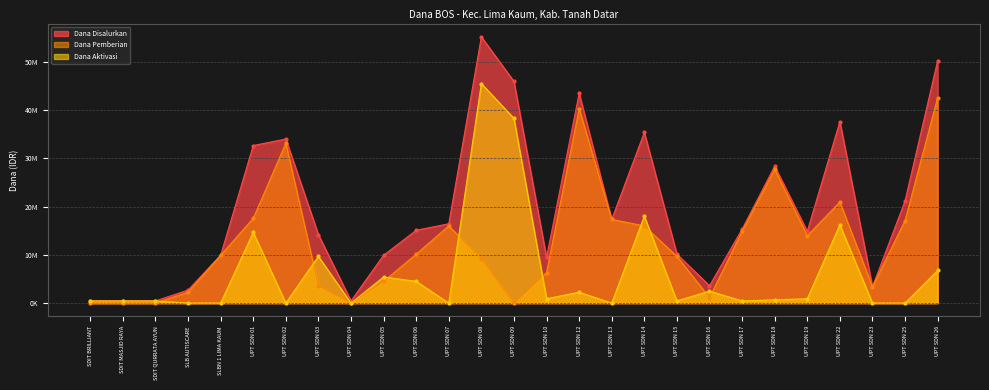

What is the sum of all Dana Aktivasi values?

168300000